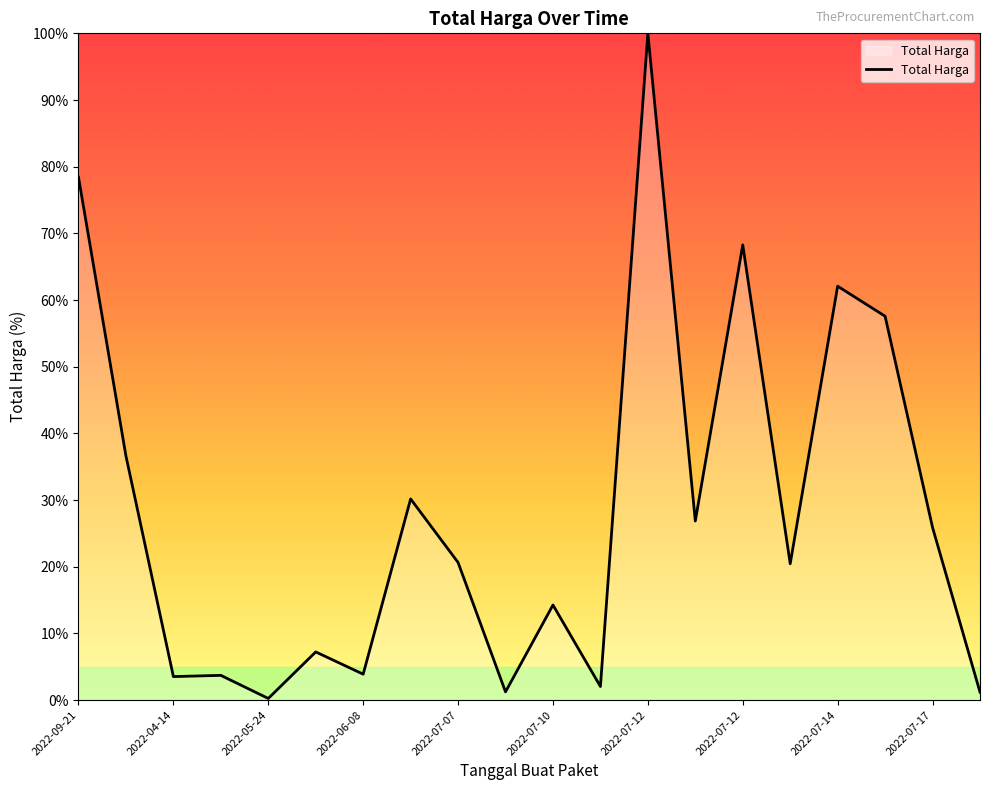

What is the maximum value shown in the chart?

100.0